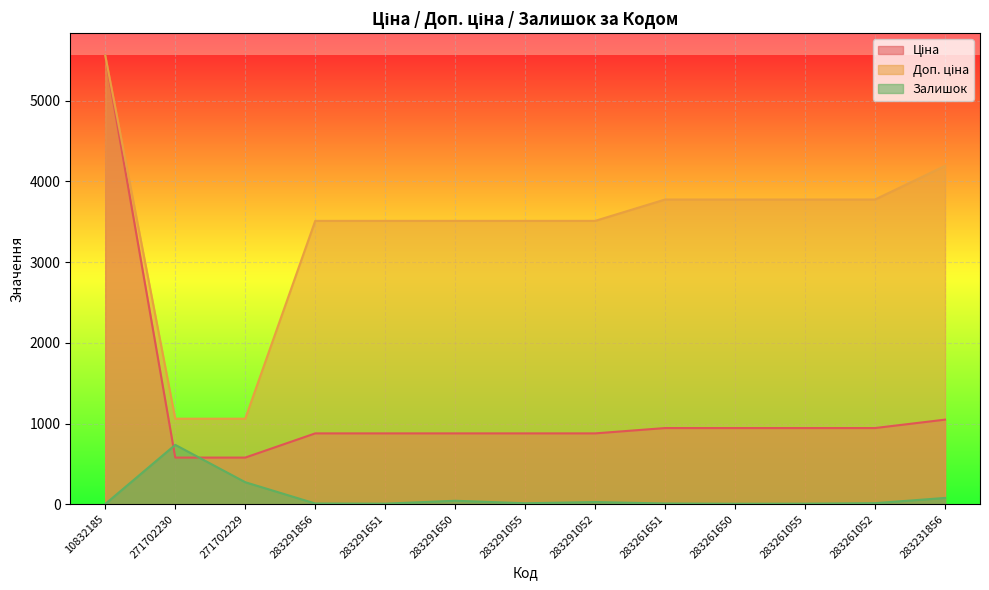

At which label does Залишок reach its peak?

271702230